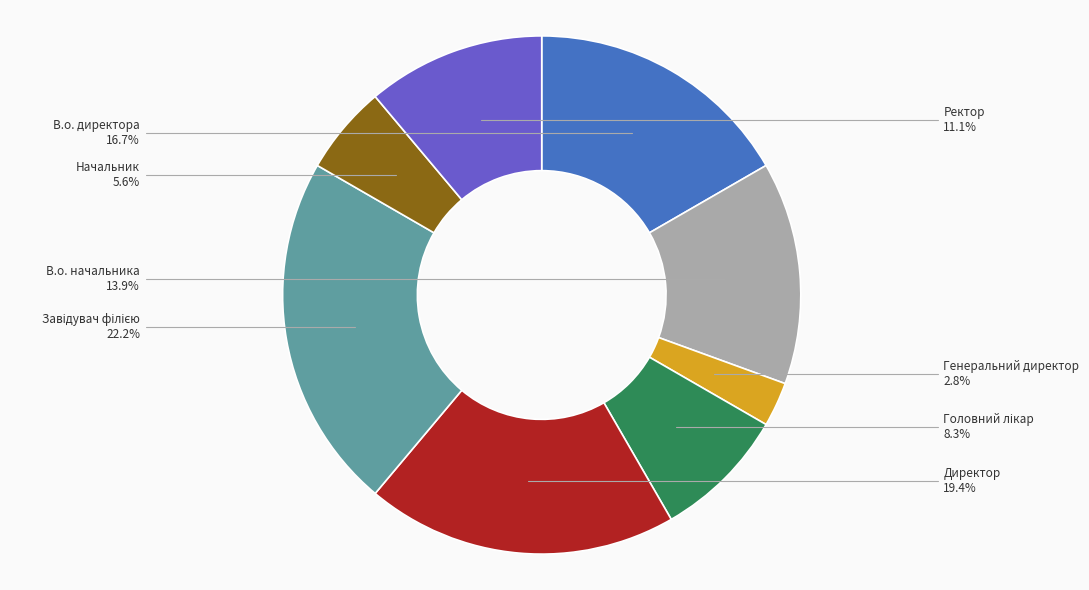

Which category has the smallest portion of the pie?

Генеральний директор